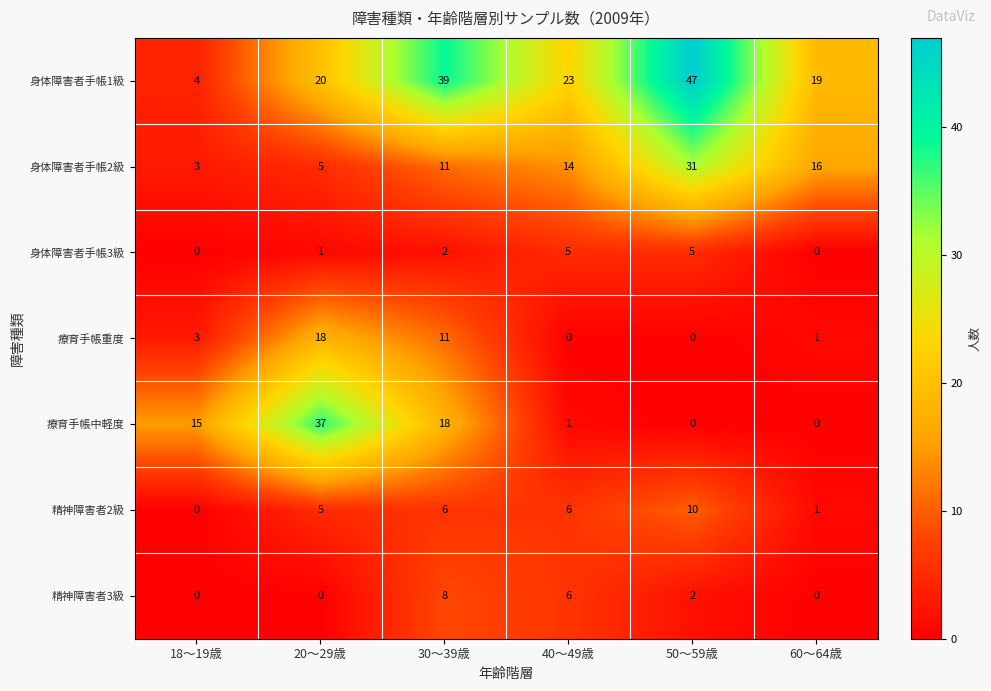

Is the value of 精神障害者2級 at 18～19歳 greater than the value of 療育手帳重度 at 20～29歳?

No